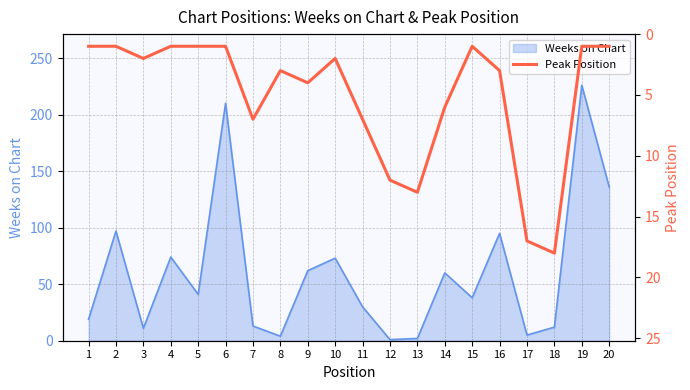

How many interior local peaks (higher than both neighbors) does the data have?

5